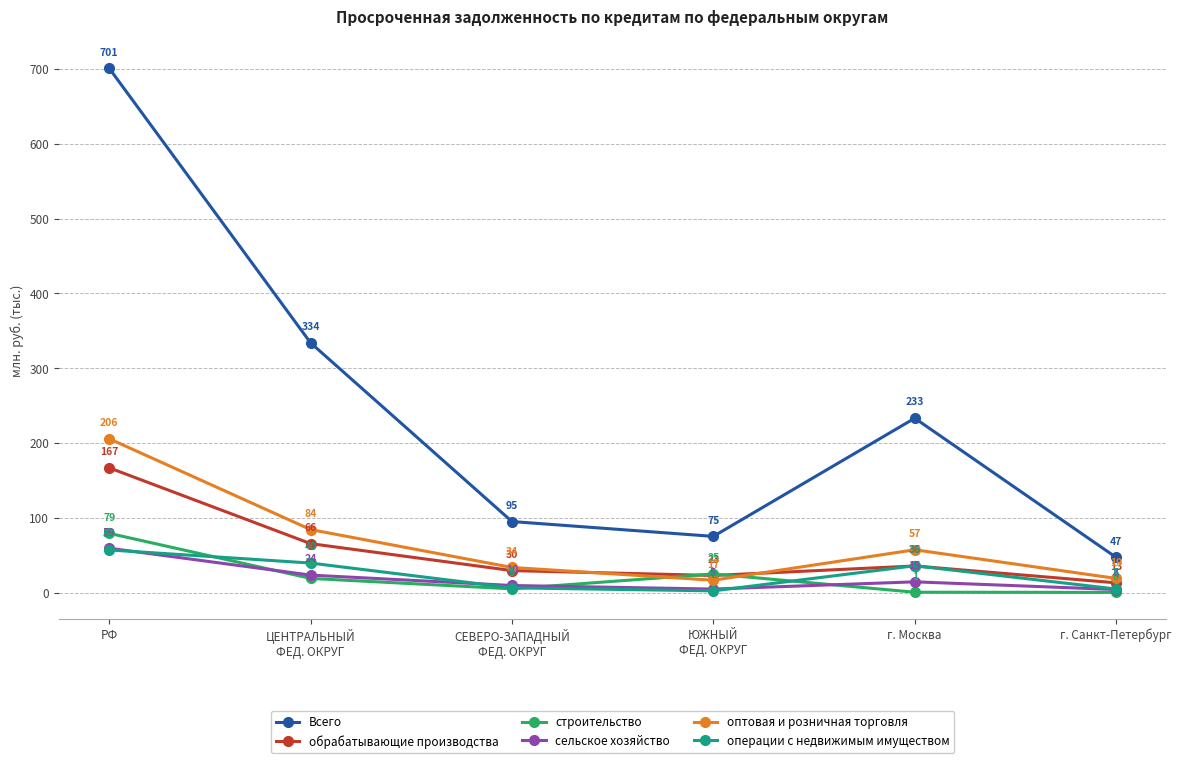

True or false: обрабатывающие производства has a value of 47.3 at РФ.

False